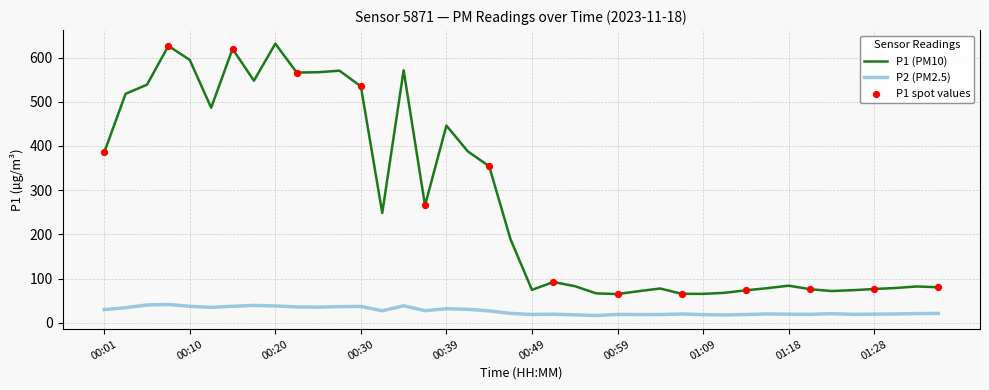

Which series has the largest range (max minus min)?

P1 (PM10)